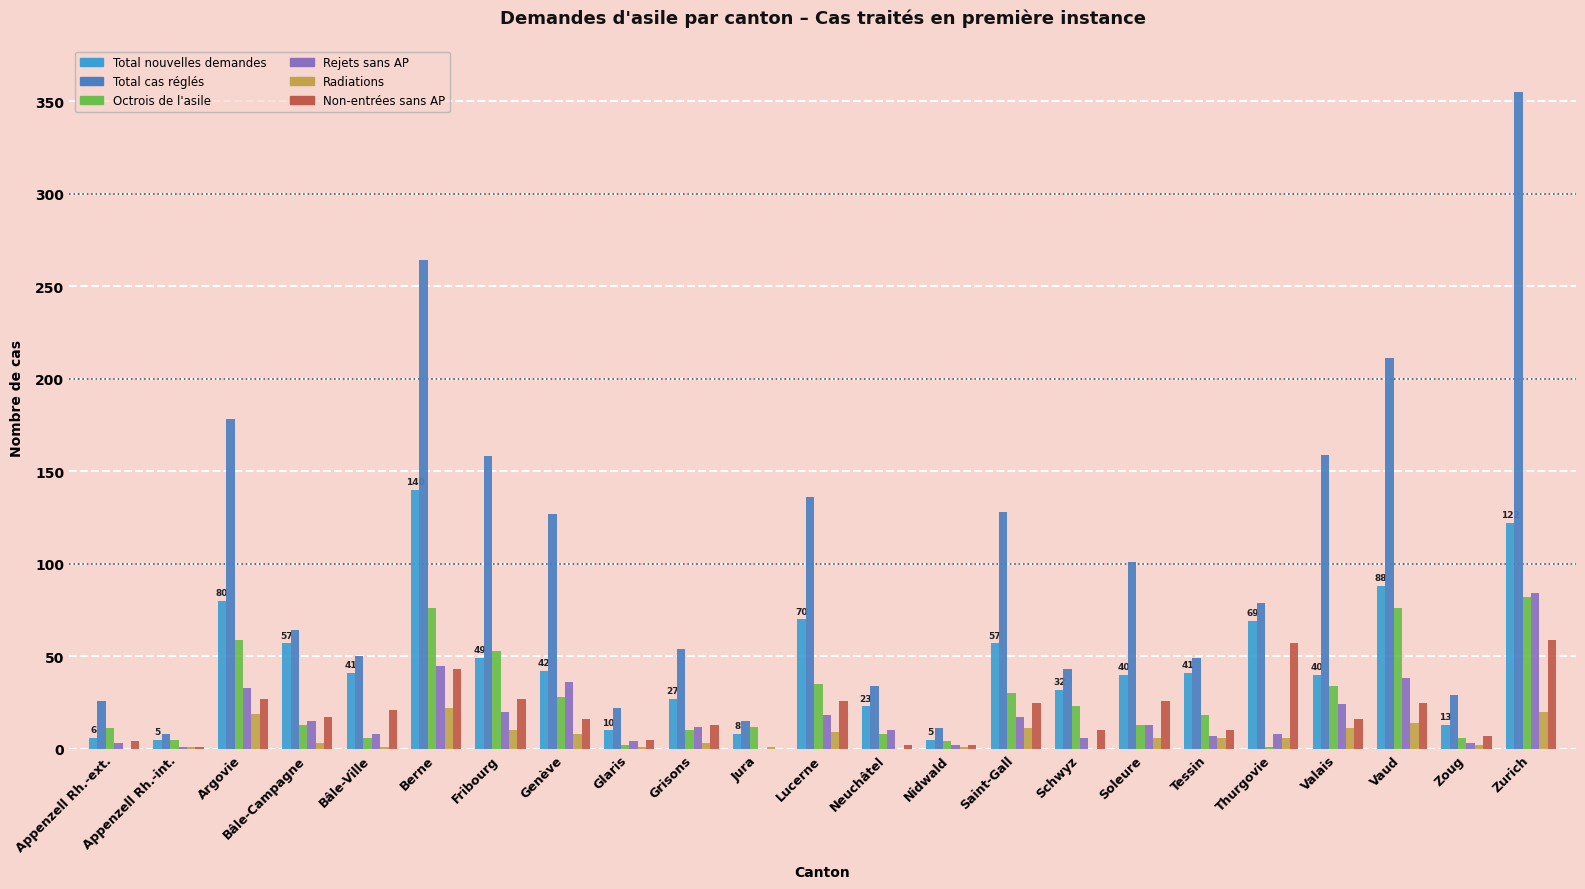

What is the sum of all Total nouvelles demandes values?

1065